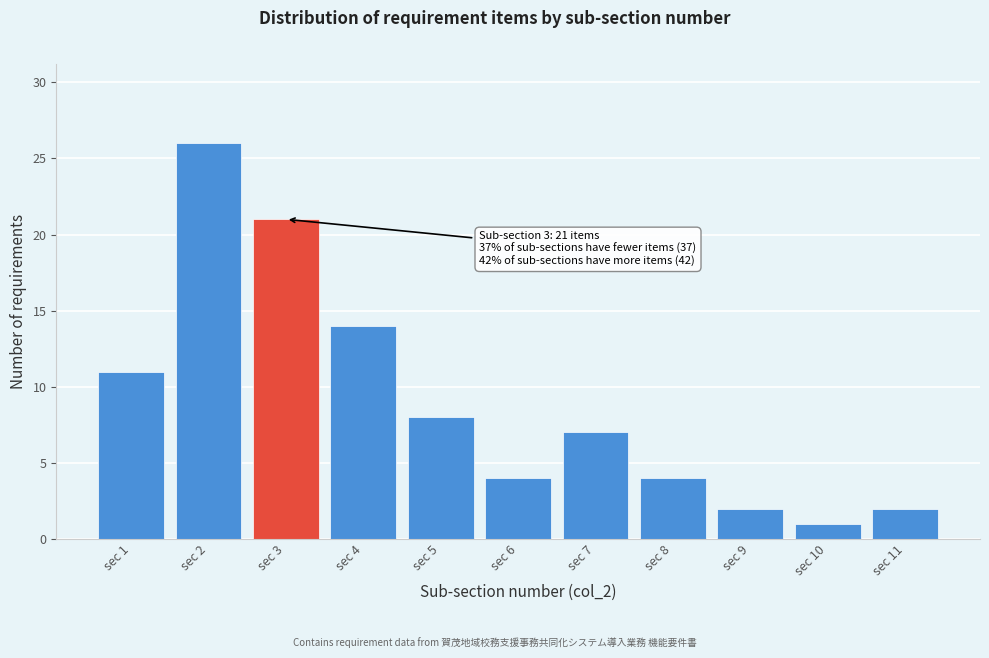

Reading left to right, what are all the values shown in this chart?

sec 1=11	sec 2=26	sec 3=21	sec 4=14	sec 5=8	sec 6=4	sec 7=7	sec 8=4	sec 9=2	sec 10=1	sec 11=2